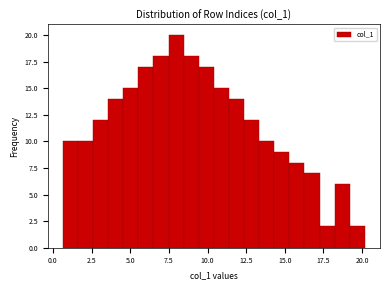

Read against the x-axis, roughly where is the centre of the tallest bar?

8.0